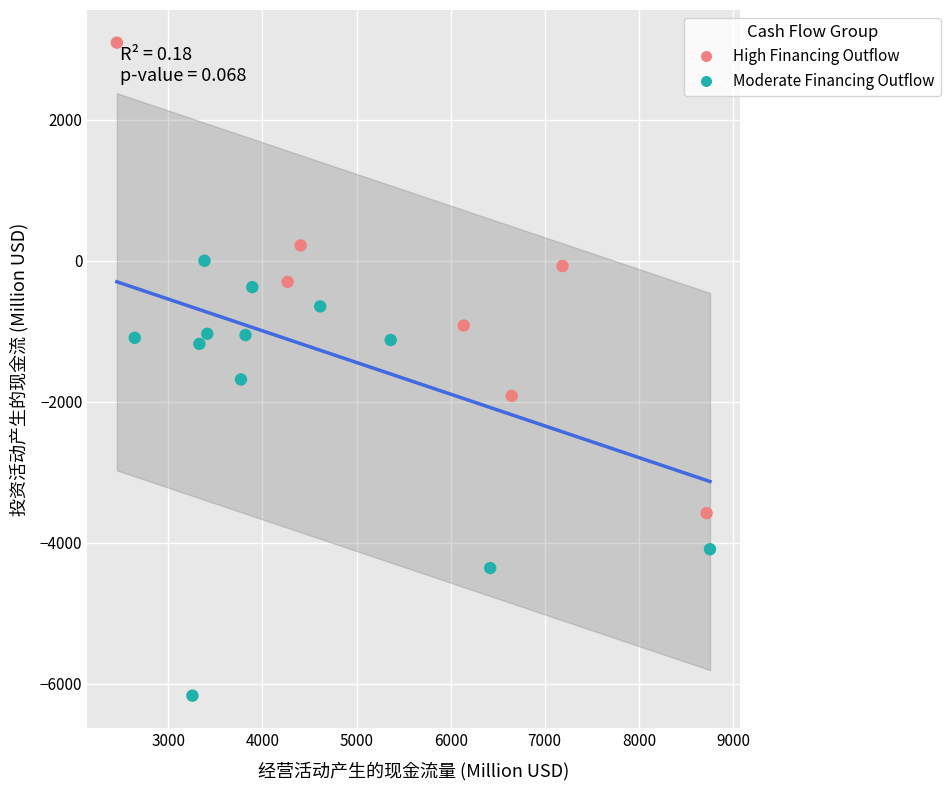

Which series contains the lowest Y value?

Moderate Financing Outflow